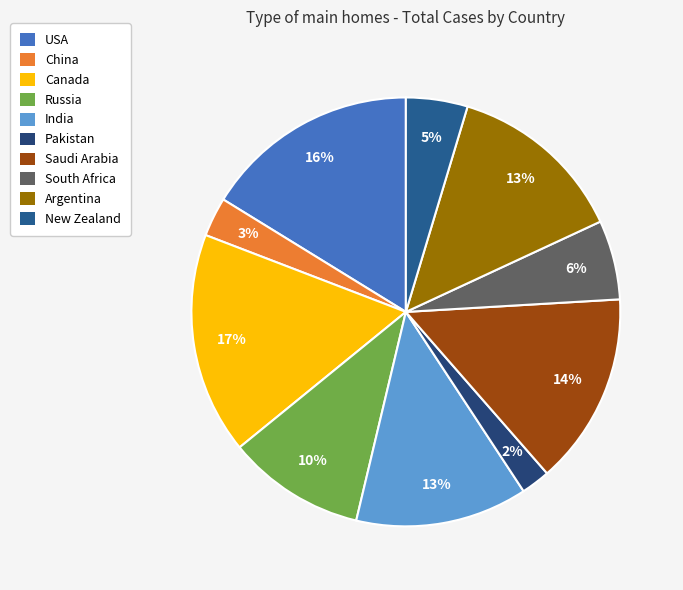

To the nearest percent, what is the difference between the largest and smallest slice percentages?

15%